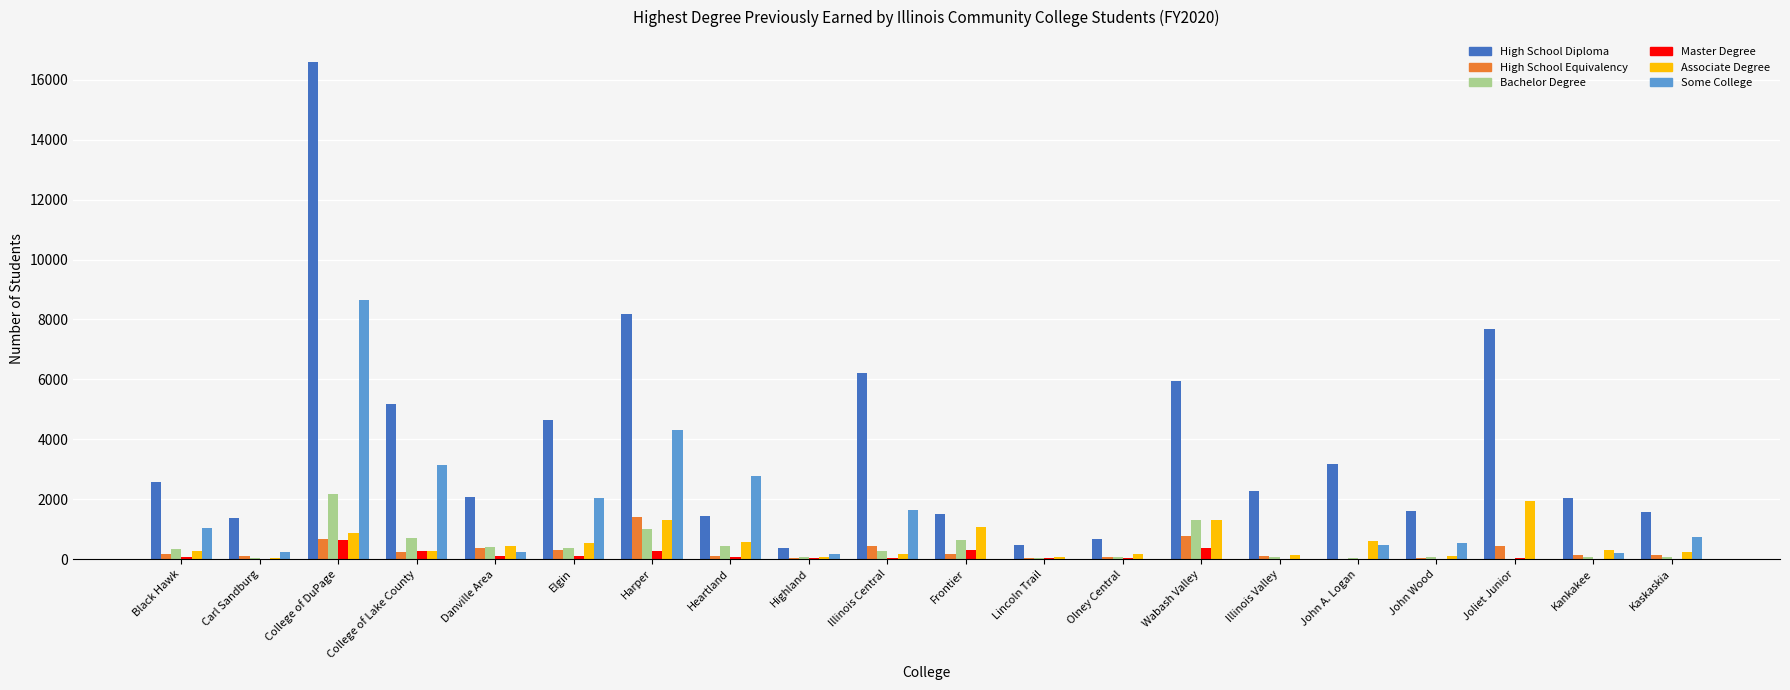

What is the sum of all Master Degree values?

2392